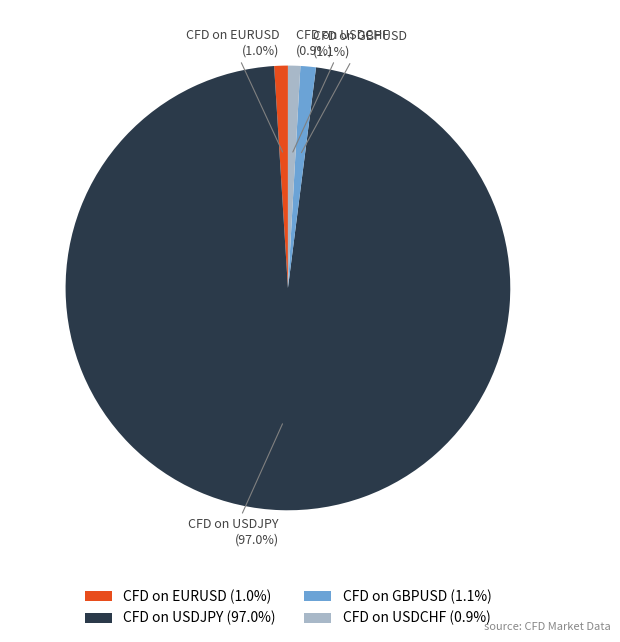

Do CFD on GBPUSD and CFD on USDJPY together represent more than half of the pie?

Yes